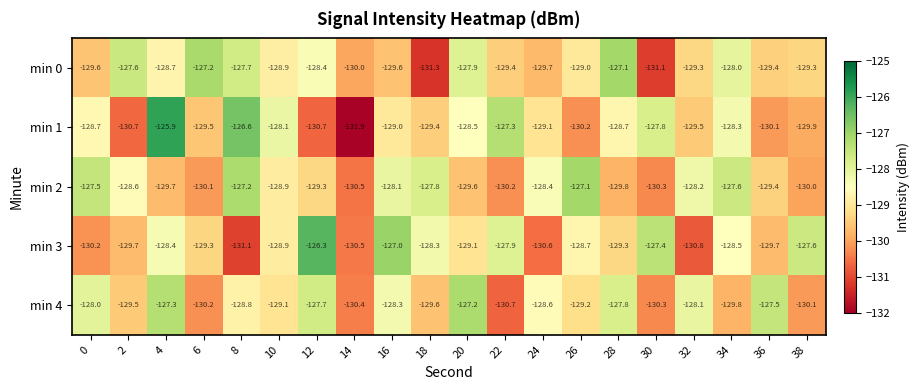

Which series changed the most between 12 and 14?

min 3